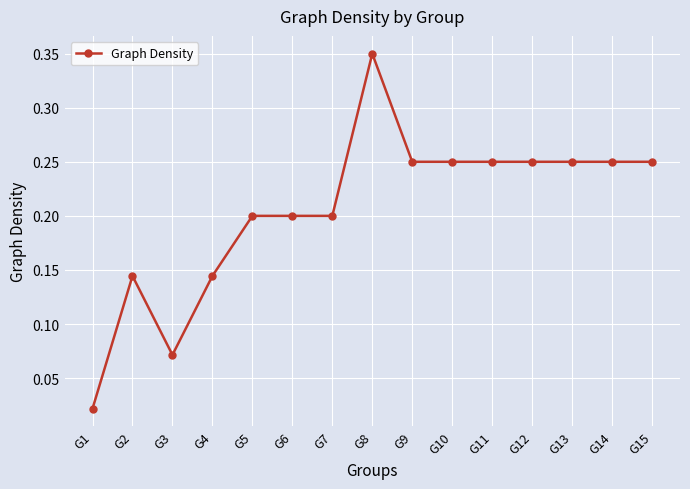

Where is the first local maximum?

G2